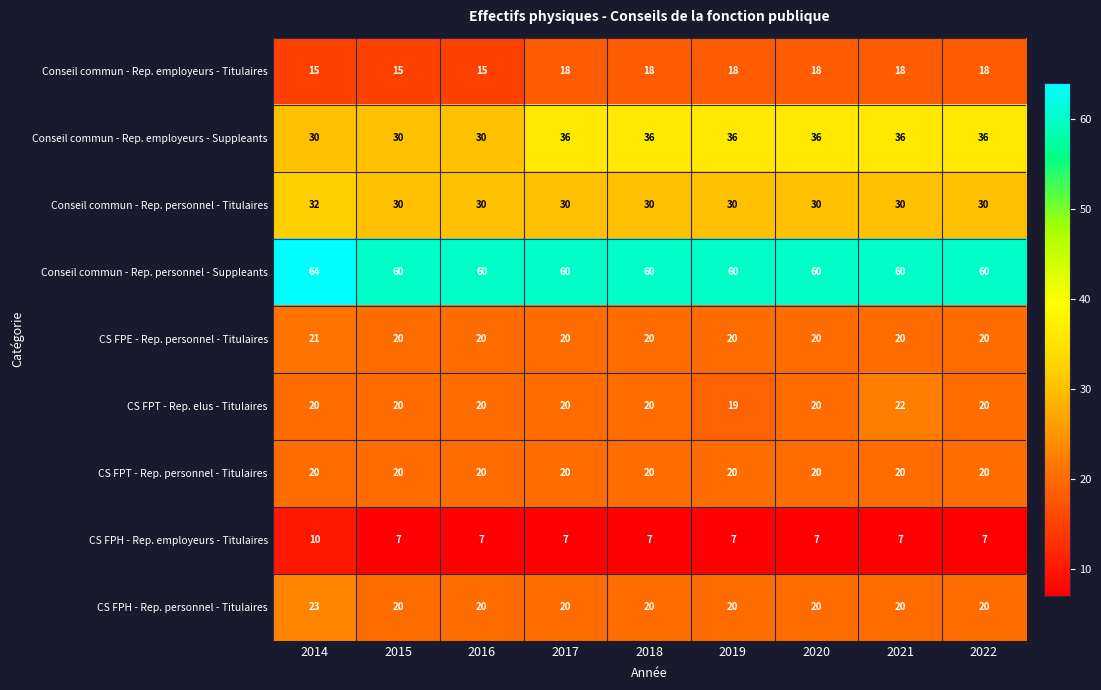

What is the sum of the Conseil commun - Rep. personnel - Titulaires values at 2014 and 2022?

62